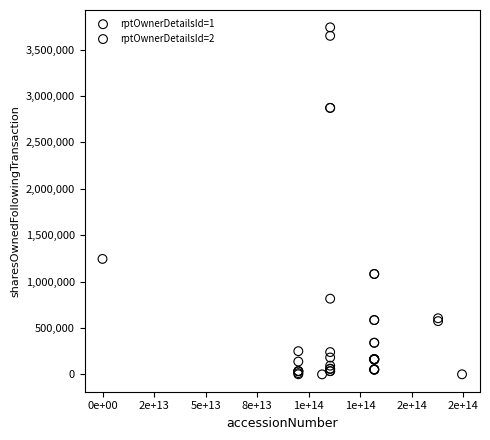

Which series has the largest Y range (max minus min)?

rptOwnerDetailsId=2